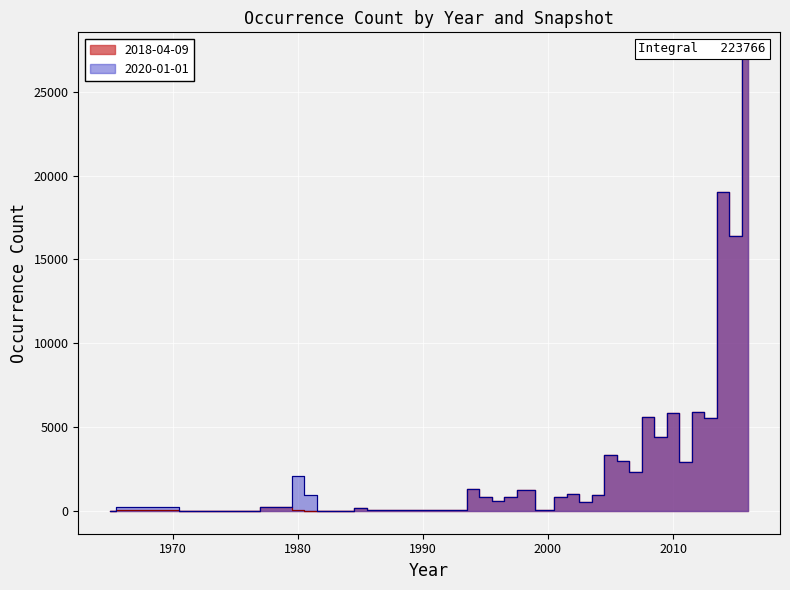

Is the value of 2020-01-01 at 1981 greater than the value of 2018-04-09 at 2006?

No